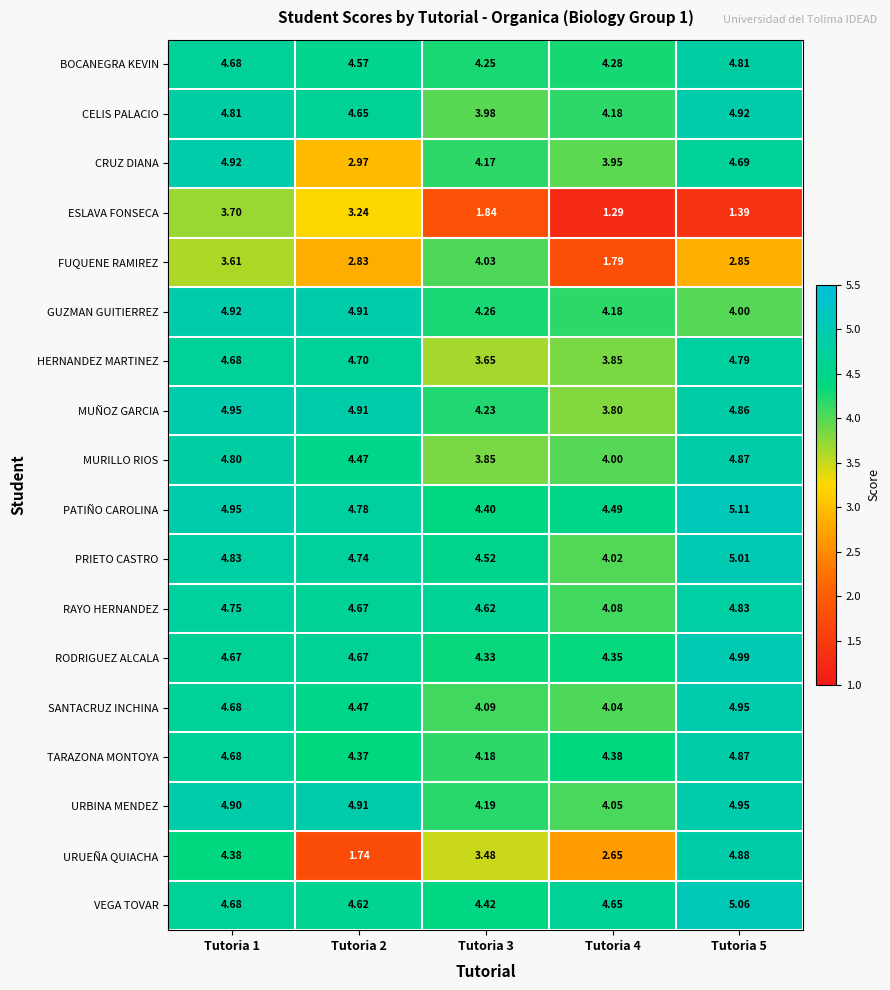

Which series has the widest spread of values?

URUEÑA QUIACHA